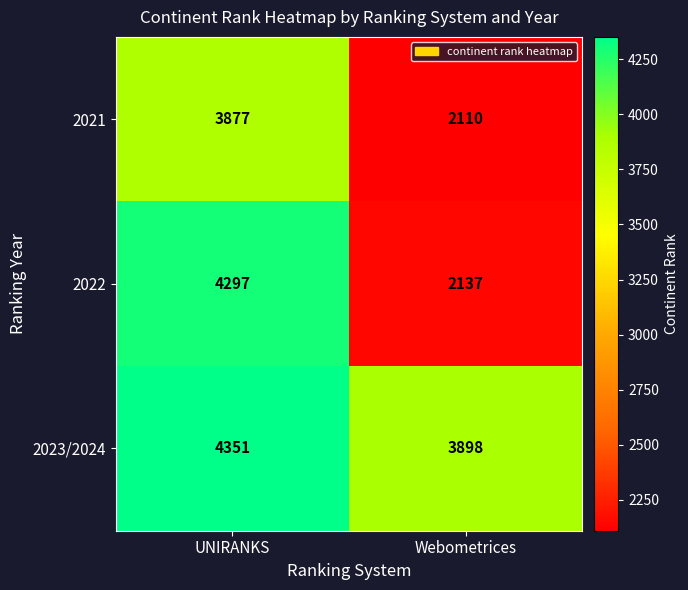

Rank the series by their average value, from lowest to highest.

2021, 2022, 2023/2024